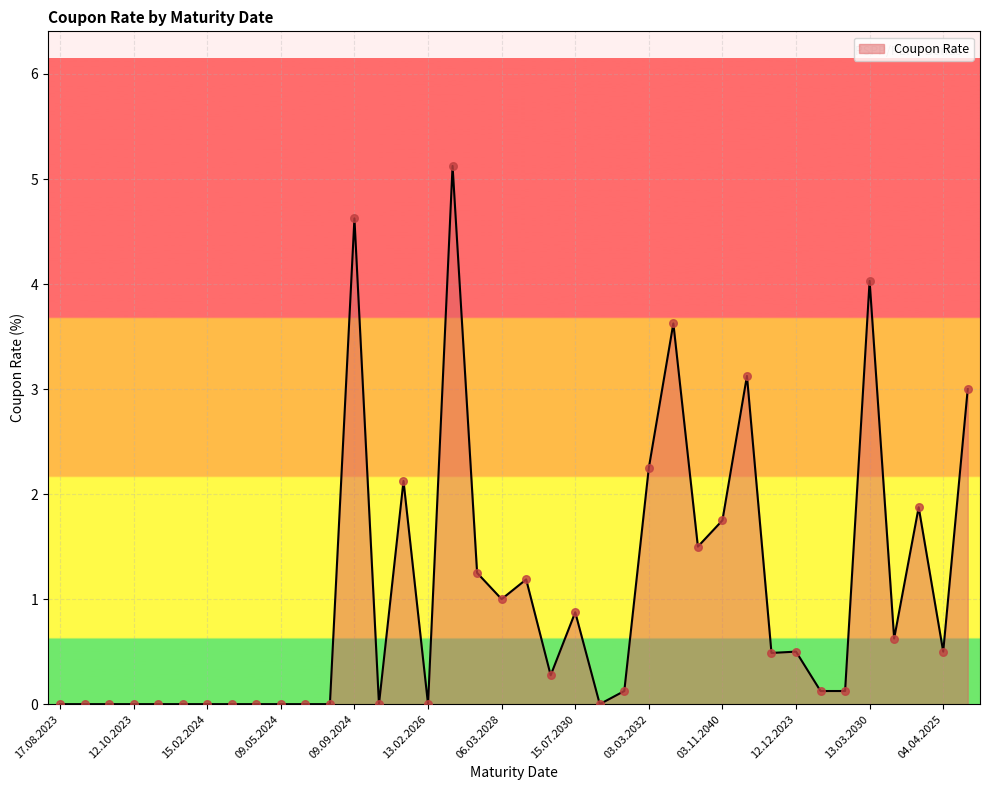

What is the difference between the maximum and minimum values?

5.1